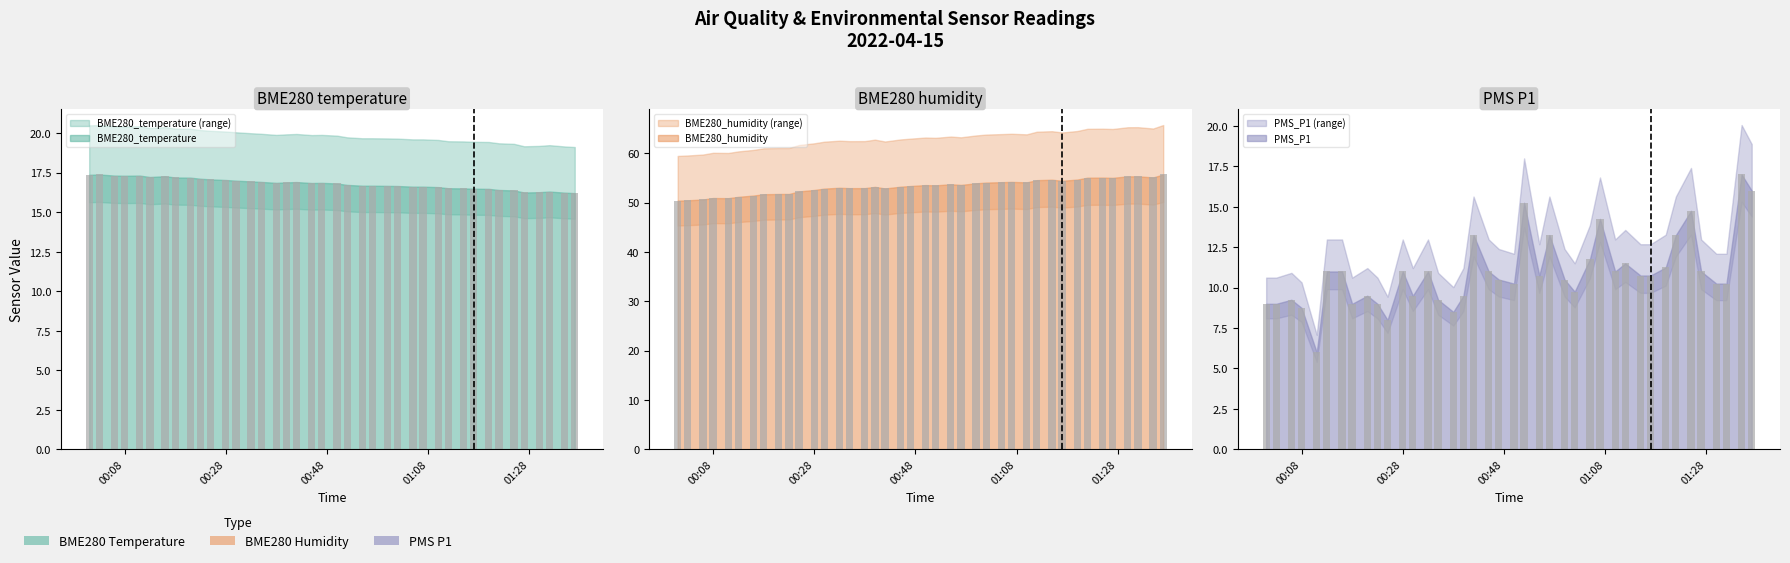

List the labels in order of BME280_temperature value, largest first.

2022/04/15 00:03, 2022/04/15 00:01, 2022/04/15 00:06, 2022/04/15 00:11, 2022/04/15 00:08, 2022/04/15 00:16, 2022/04/15 00:13, 2022/04/15 00:18, 2022/04/15 00:21, 2022/04/15 00:23, 2022/04/15 00:25, 2022/04/15 00:28, 2022/04/15 00:30, 2022/04/15 00:33, 2022/04/15 00:35, 2022/04/15 00:42, 2022/04/15 00:40, 2022/04/15 00:38, 2022/04/15 00:47, 2022/04/15 00:45, 2022/04/15 00:50, 2022/04/15 00:52, 2022/04/15 00:55, 2022/04/15 00:57, 2022/04/15 01:00, 2022/04/15 01:02, 2022/04/15 01:05, 2022/04/15 01:07, 2022/04/15 01:10, 2022/04/15 01:12, 2022/04/15 01:15, 2022/04/15 01:17, 2022/04/15 01:20, 2022/04/15 01:22, 2022/04/15 01:25, 2022/04/15 01:32, 2022/04/15 01:30, 2022/04/15 01:27, 2022/04/15 01:35, 2022/04/15 01:37